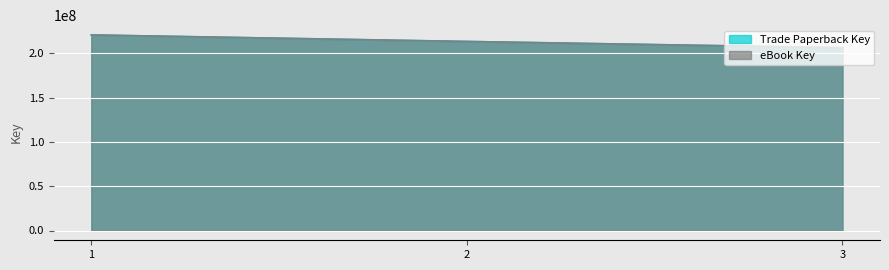

At how many categories does at least one series exceed 213603197?

1